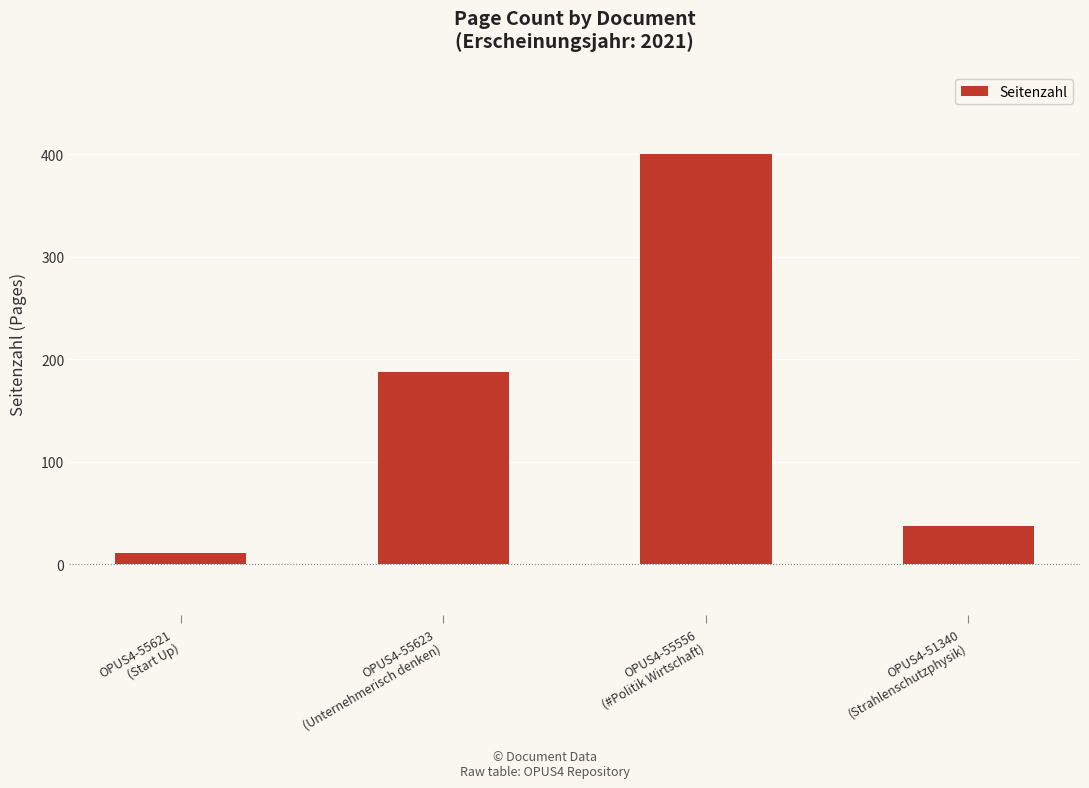

Where is the data nearest to the value 205?

OPUS4-55623
(Unternehmerisch denken)